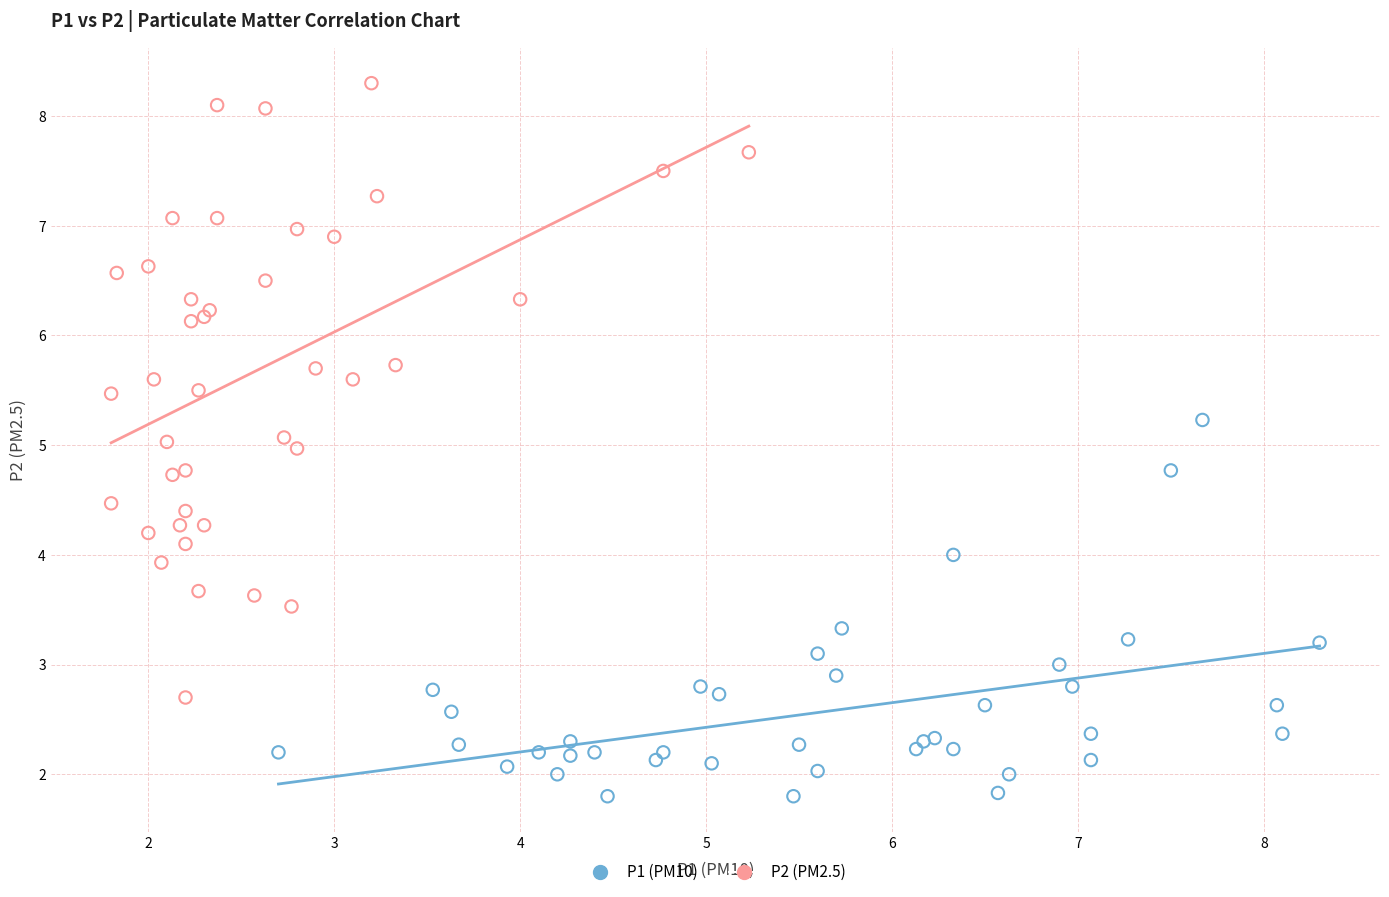

What are all the series names shown in the legend?

P1 (PM10), P2 (PM2.5)